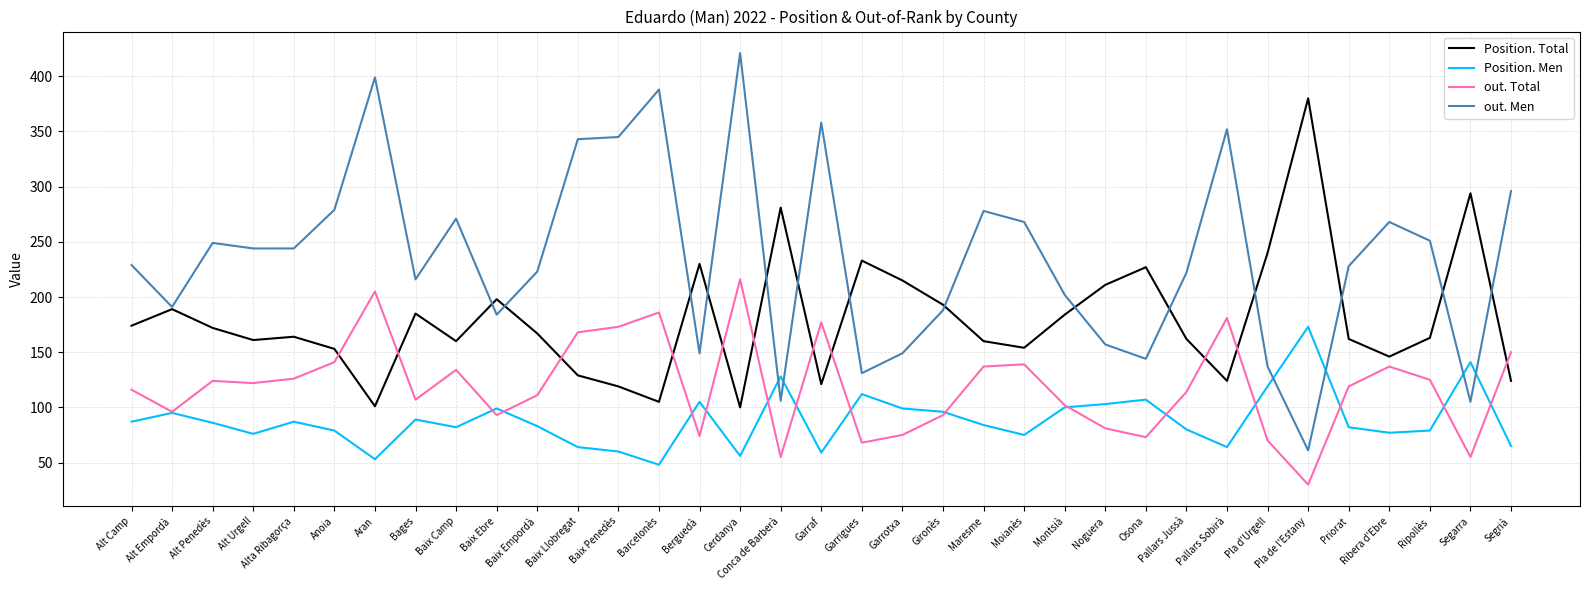

What is the spread (max minus min) of values at Pla d'Urgell?

170